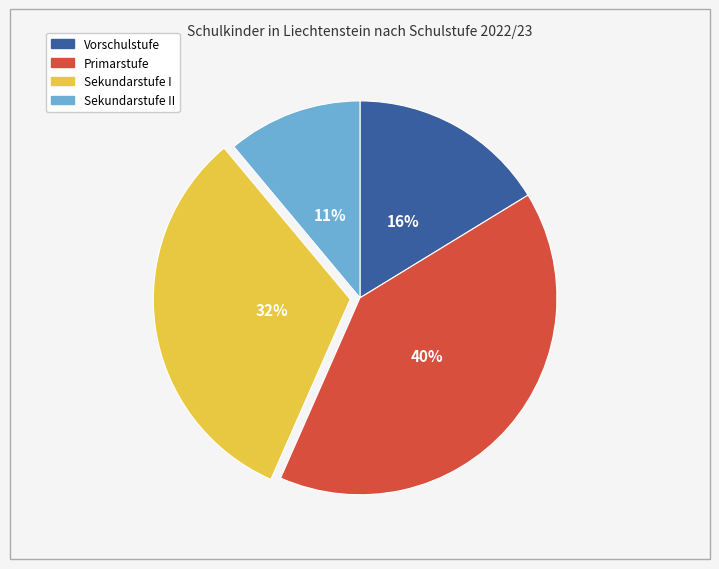

To the nearest percent, what is the average slice percentage?

25%